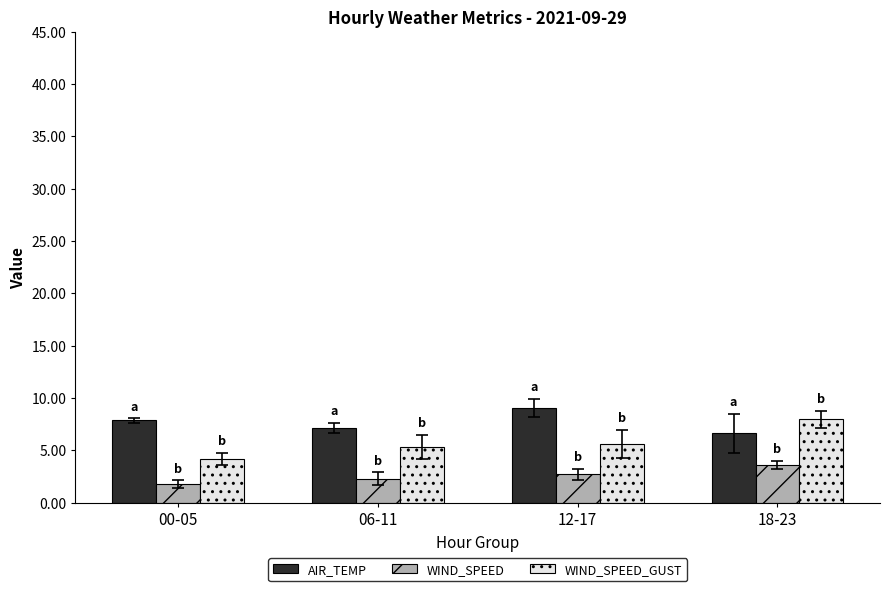

What is the value of the WIND_SPEED_GUST bar at the 4th from the left?

8.0